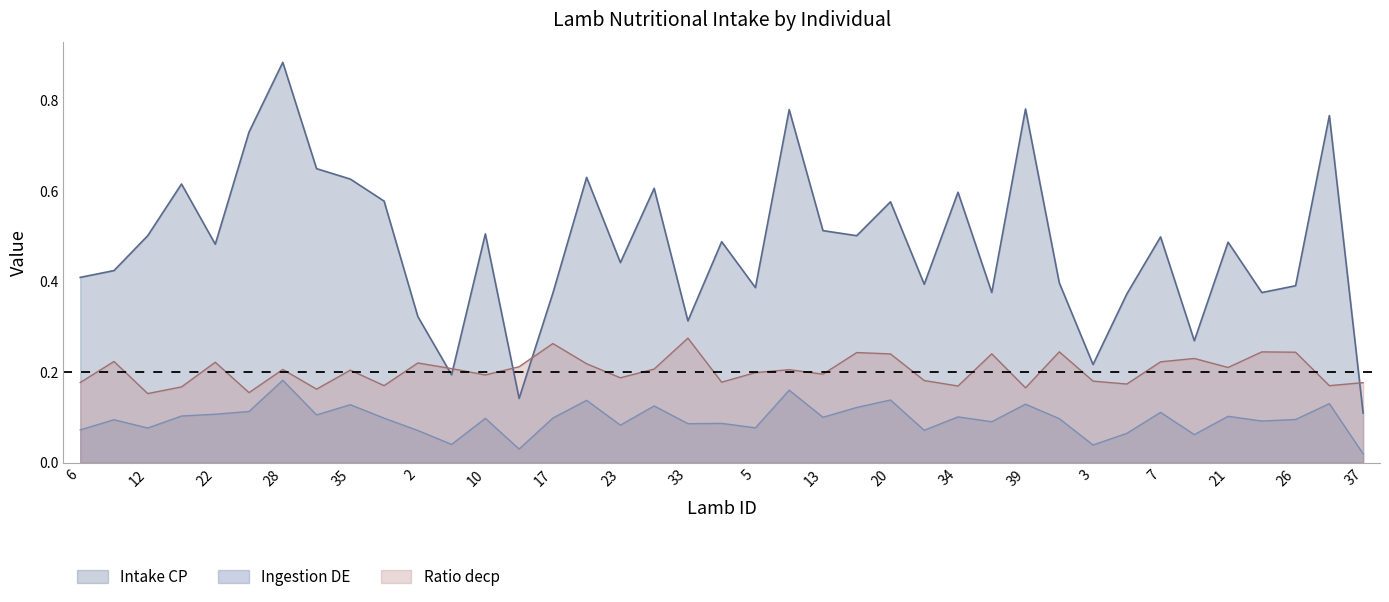

Rank the series by their maximum value, from highest to lowest.

Intake CP, Ratio decp, Ingestion DE